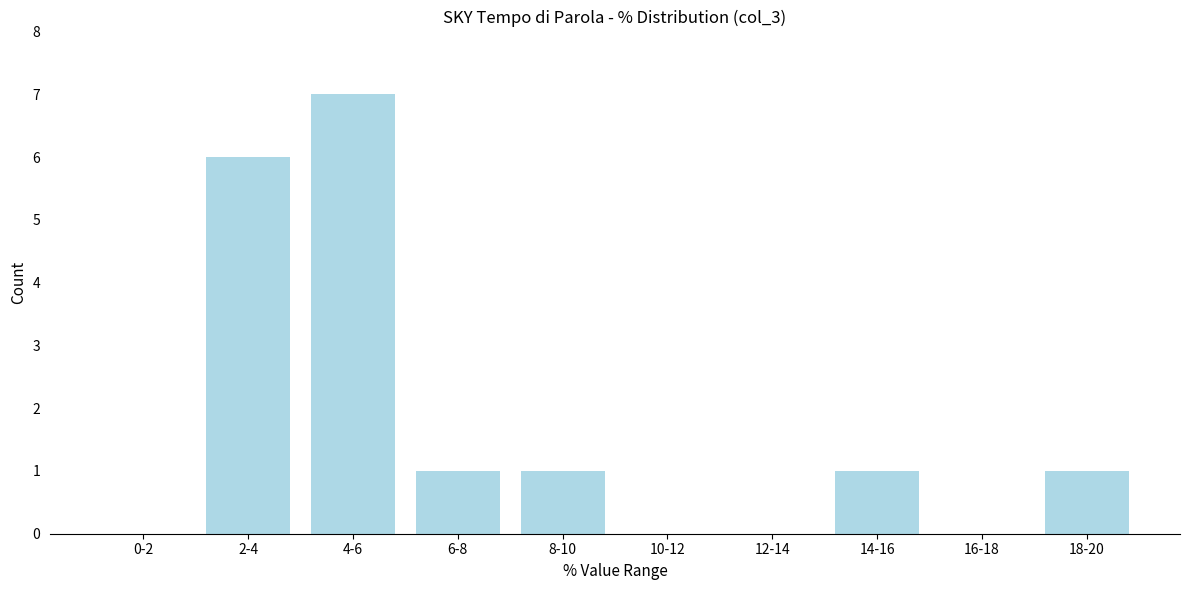

Reading left to right, list all the values displayed in this chart.

0-2=0	2-4=6	4-6=7	6-8=1	8-10=1	10-12=0	12-14=0	14-16=1	16-18=0	18-20=1